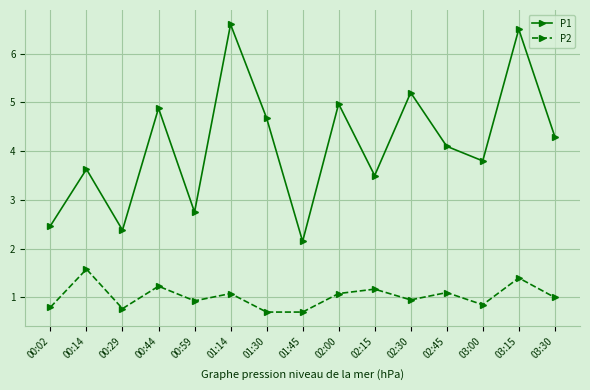

Which category has the lowest value in the P1 series?

01:45